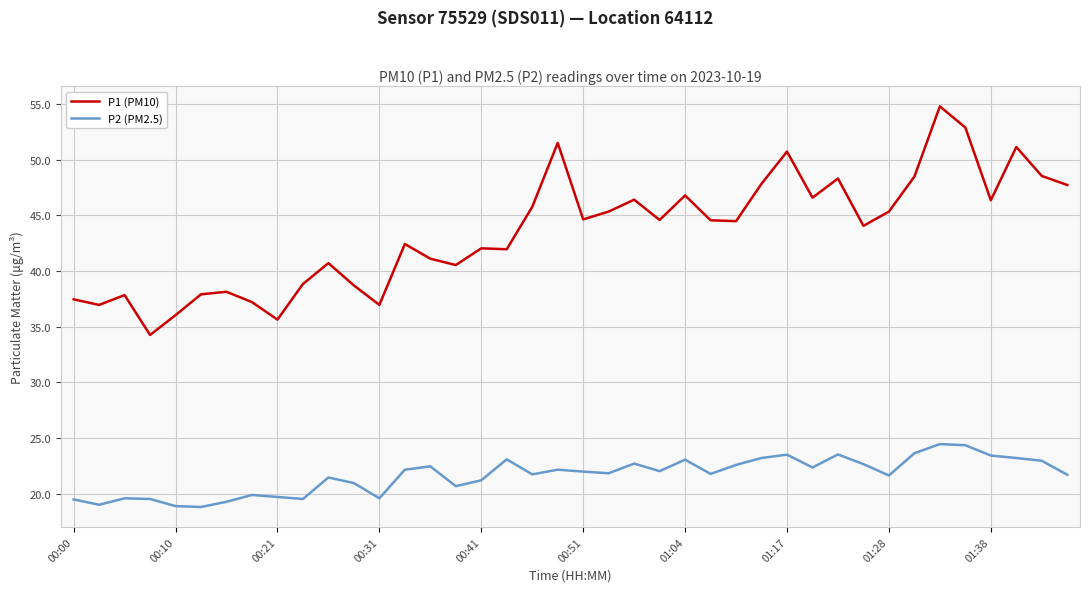

True or false: P2 (PM2.5) and P1 (PM10) intersect in this chart.

False